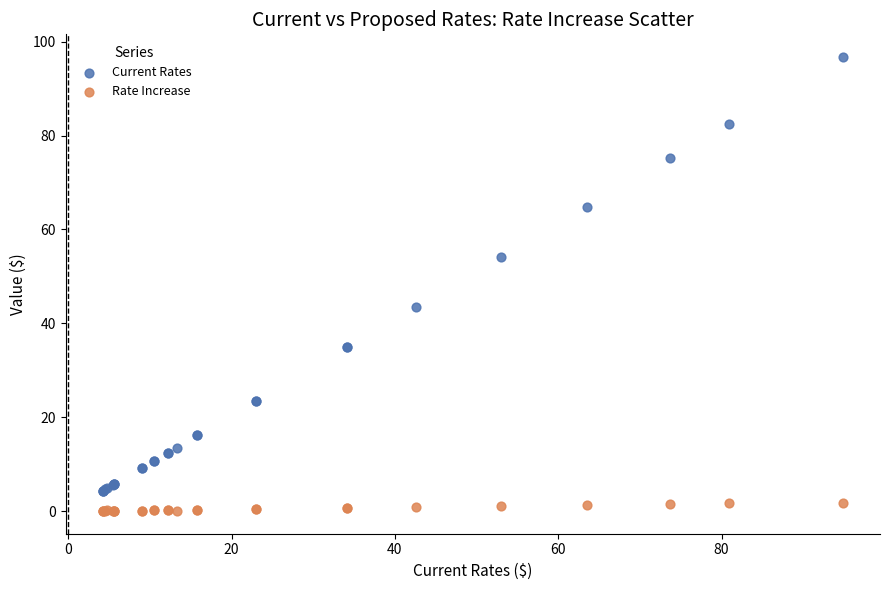

Which series has the largest Y range (max minus min)?

Current Rates